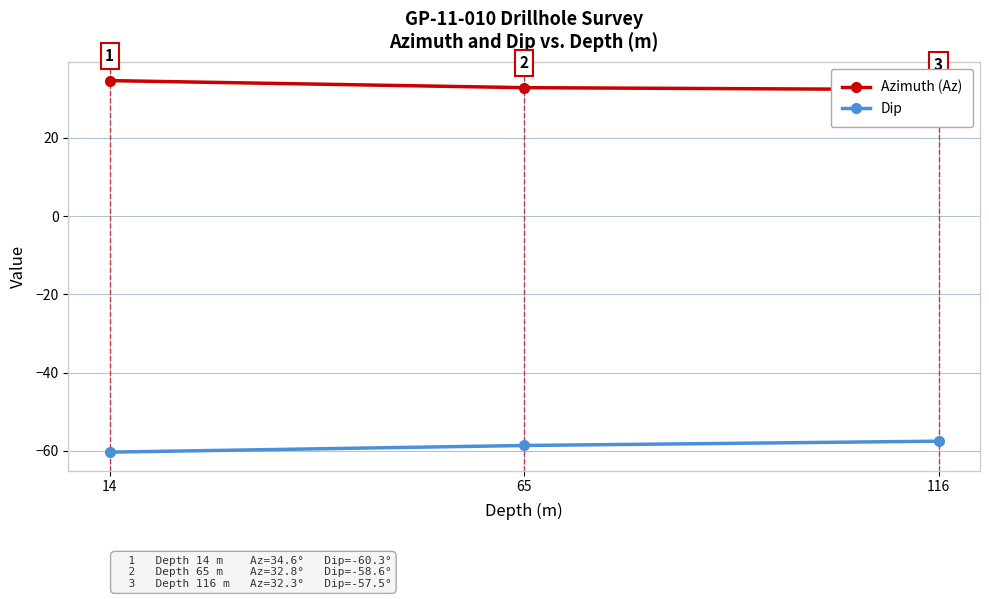

Is this an area chart (filled region under the line)?

No